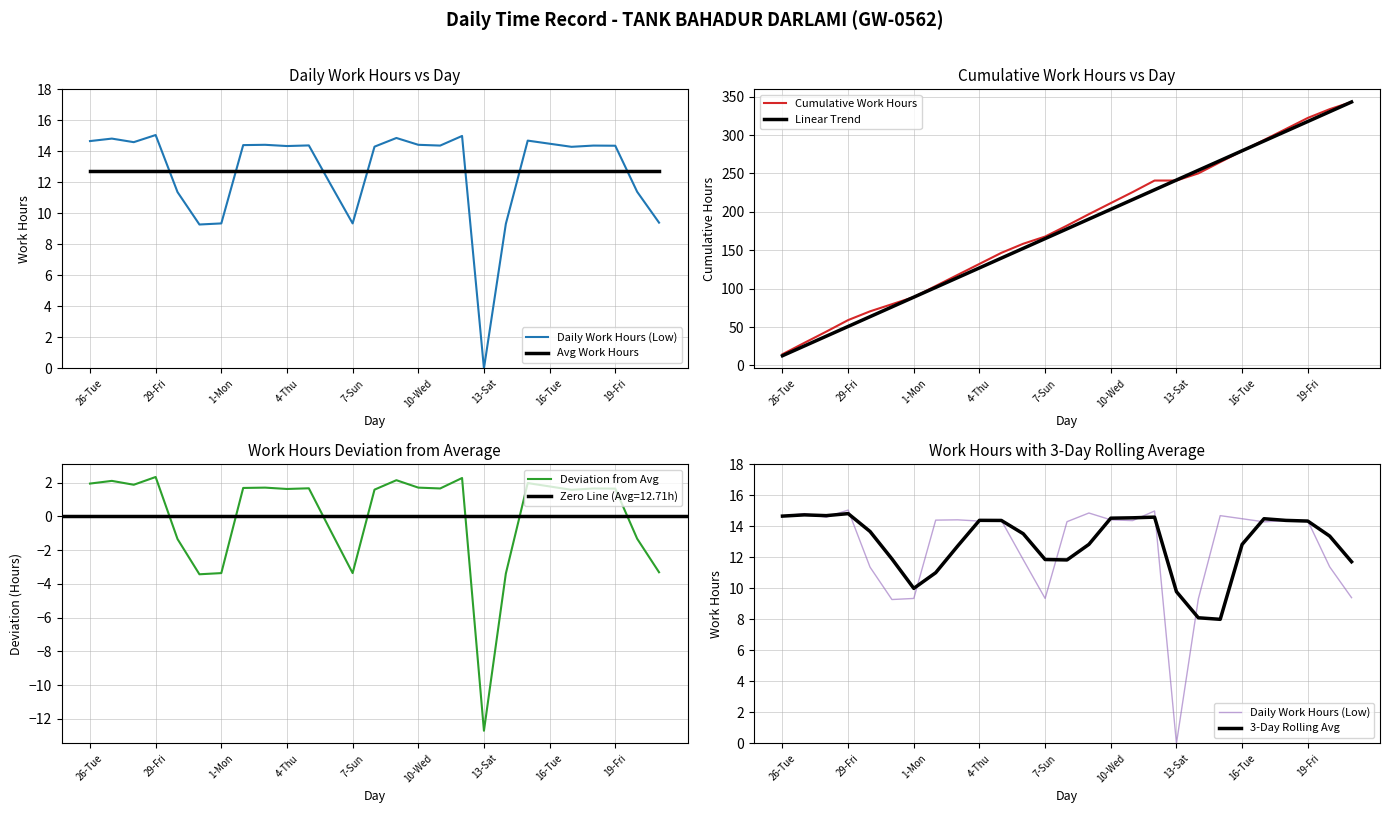

Is it true that Cumulative Work Hours equals 59.1 at 29-Fri?

True